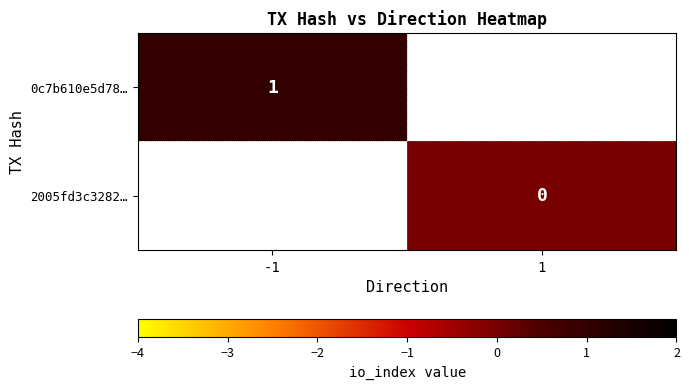

The 0c7b610e5d78… series shows 1 at -1. True or false?

True